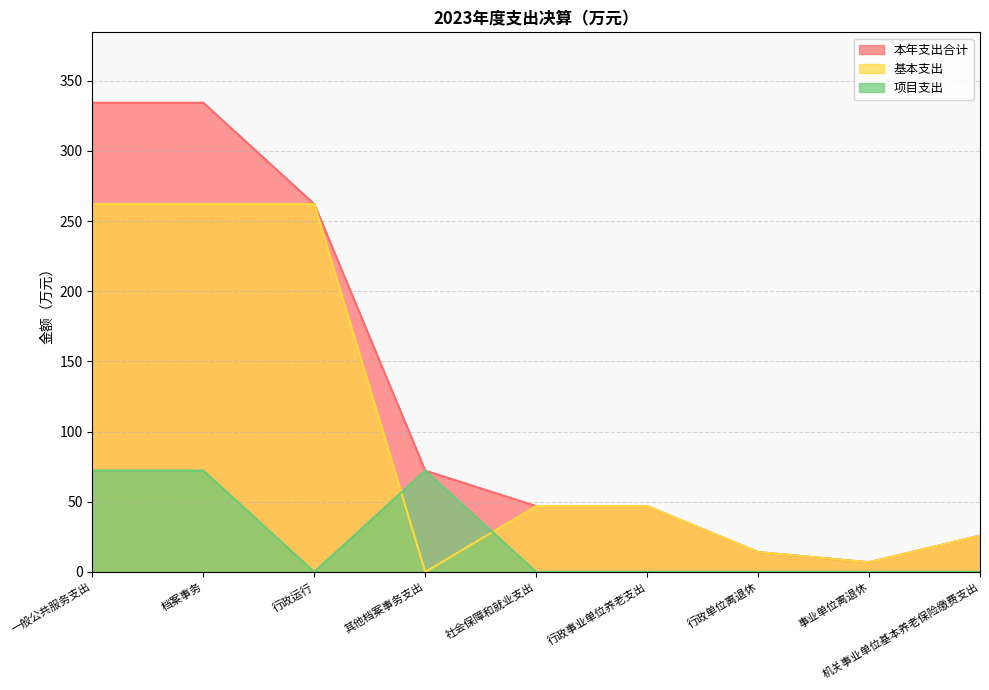

What are all the series names shown in the legend?

本年支出合计, 基本支出, 项目支出